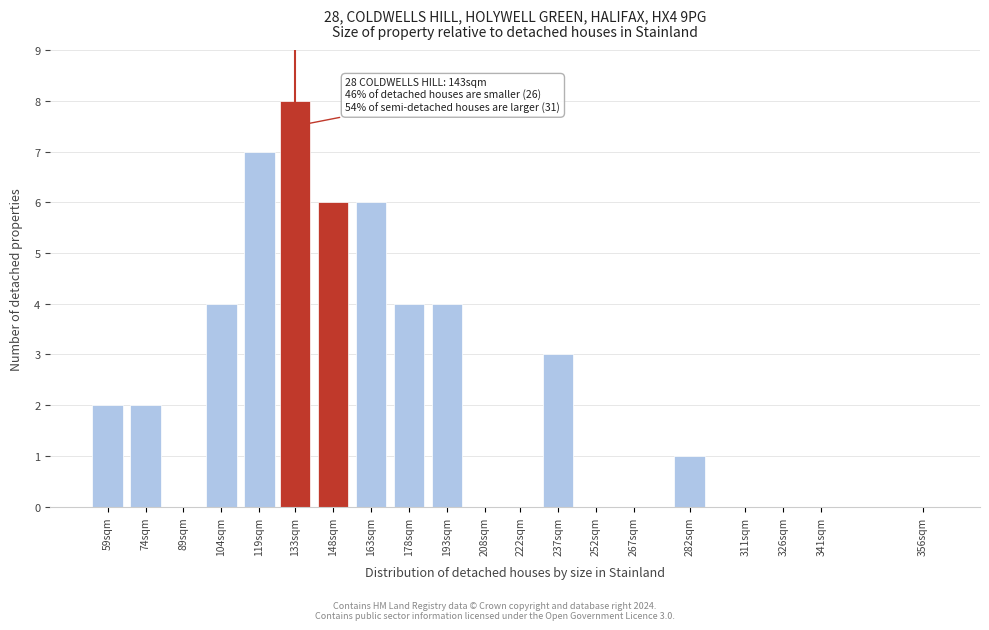

Reading right to left, what are all the values shown in this chart?

356sqm=0	341sqm=0	326sqm=0	311sqm=0	282sqm=1	267sqm=0	252sqm=0	237sqm=3	222sqm=0	208sqm=0	193sqm=4	178sqm=4	163sqm=6	148sqm=6	133sqm=8	119sqm=7	104sqm=4	89sqm=0	74sqm=2	59sqm=2